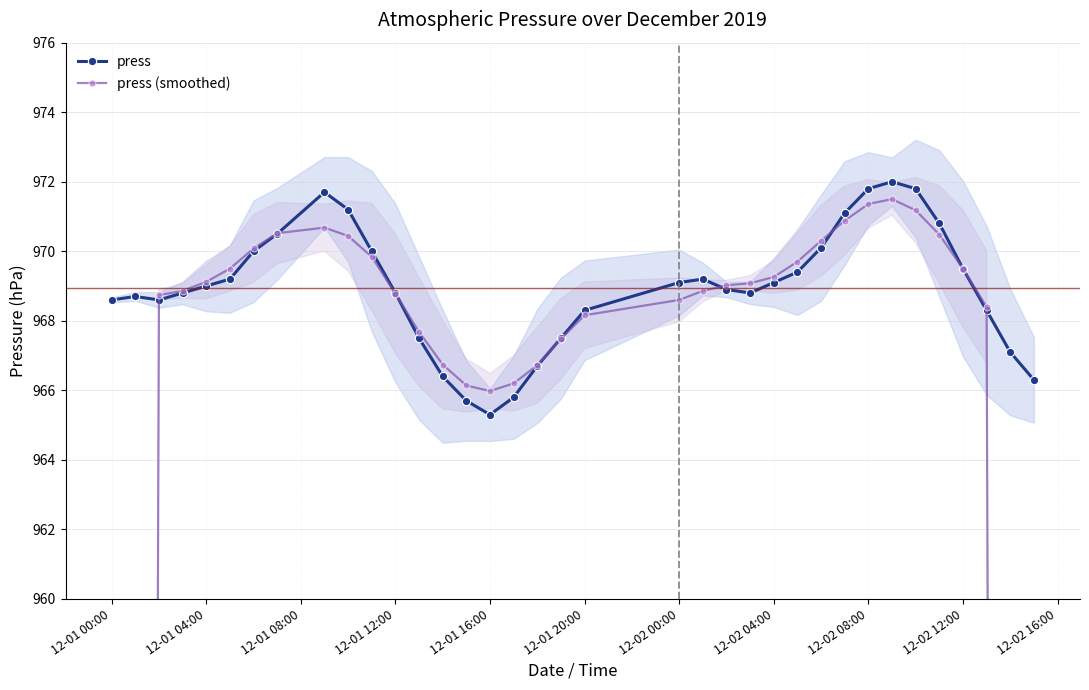

The press series shows 275.8 at 12-02 04:00. True or false?

False